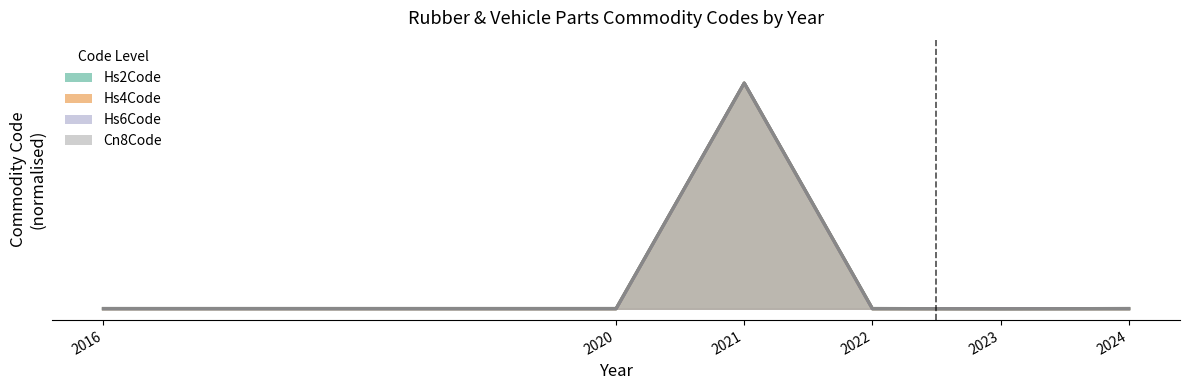

Is it true that Hs4Code equals 1.0 at 2021?

True